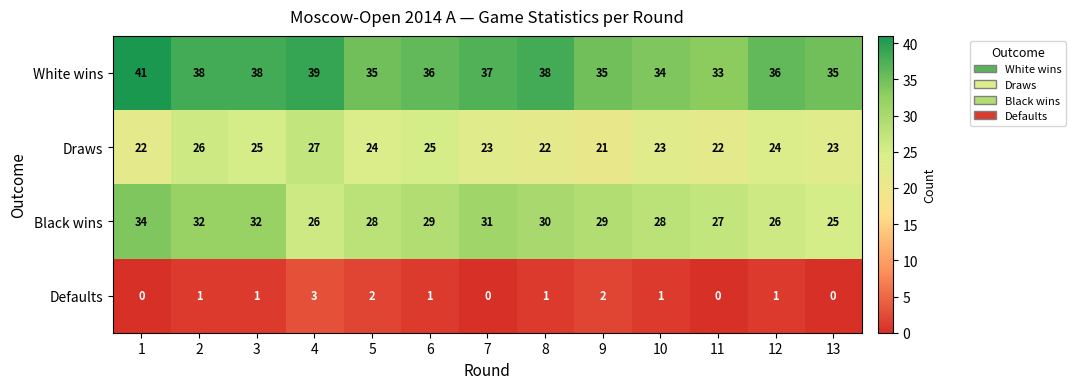

The value of White wins at 11 is 58. True or false?

False